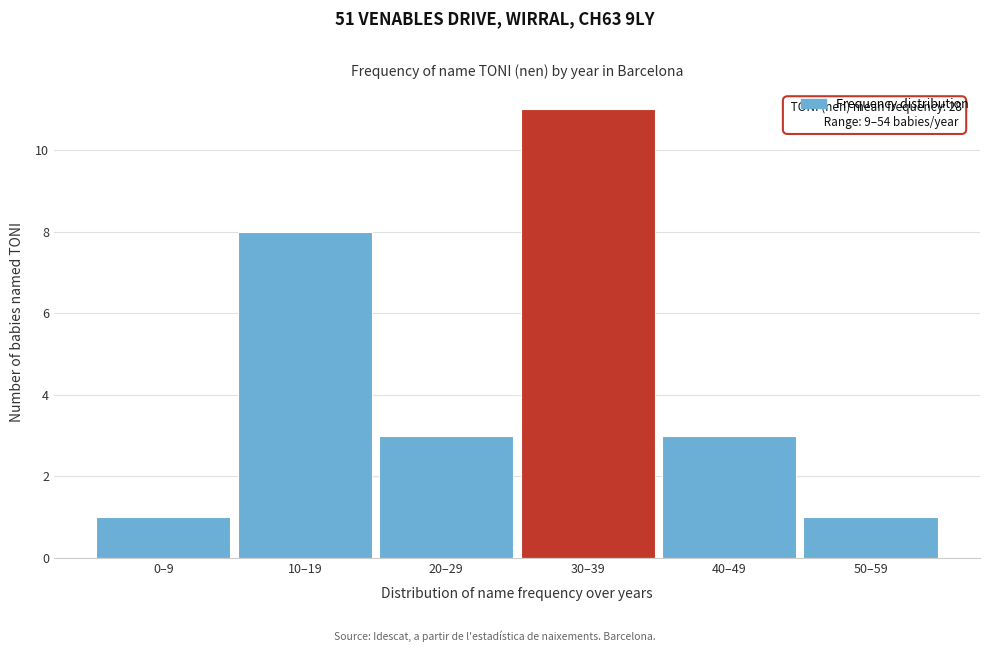

Reading right to left, transcribe all the data shown in this chart.

50–59=1	40–49=3	30–39=11	20–29=3	10–19=8	0–9=1